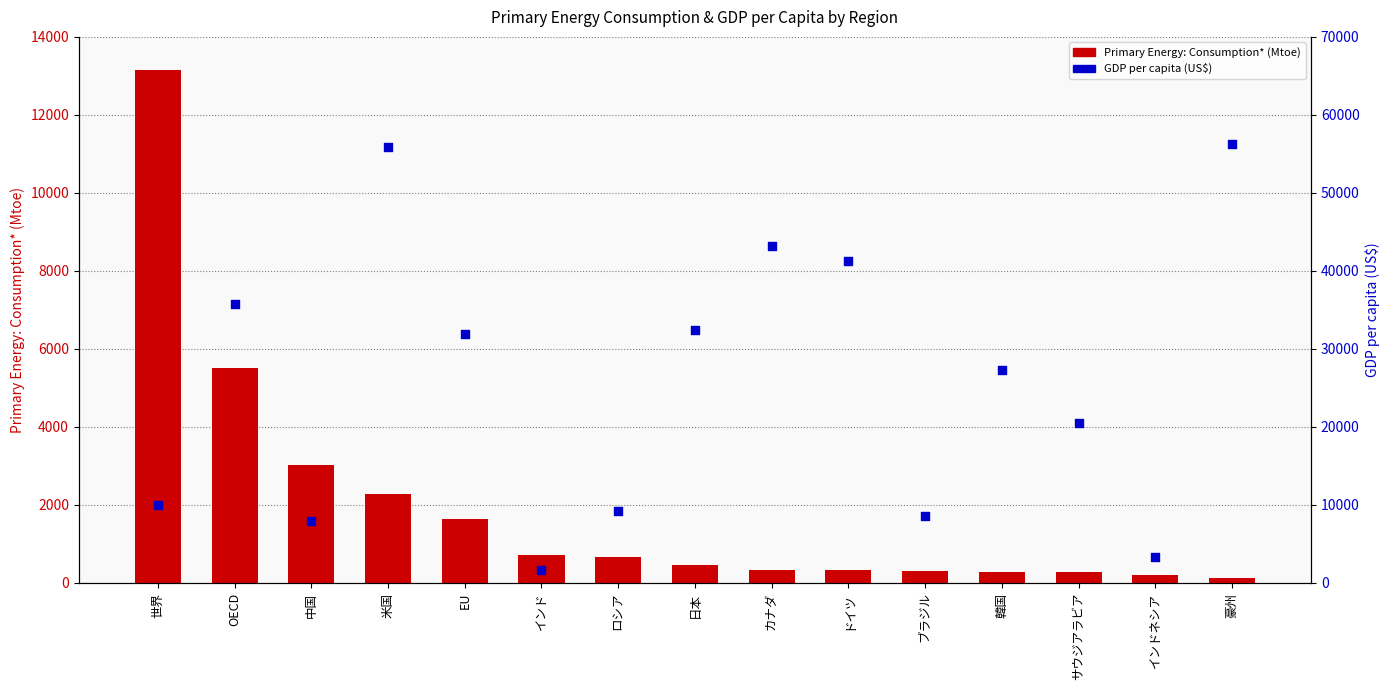

At how many categories does at least one series exceed 51637?

2